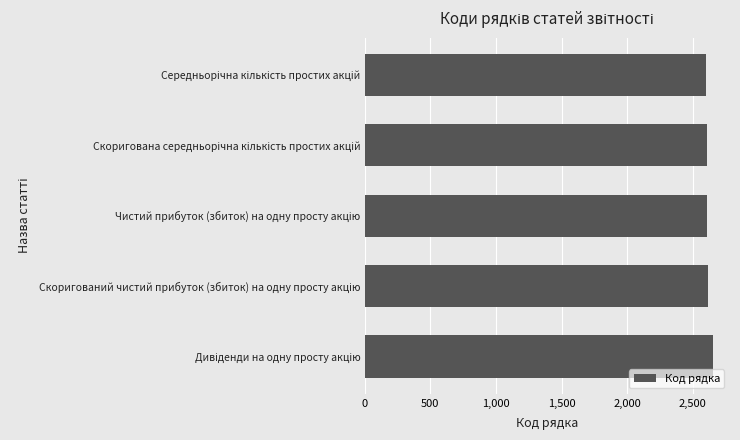

What is the difference between the maximum and minimum values?

50